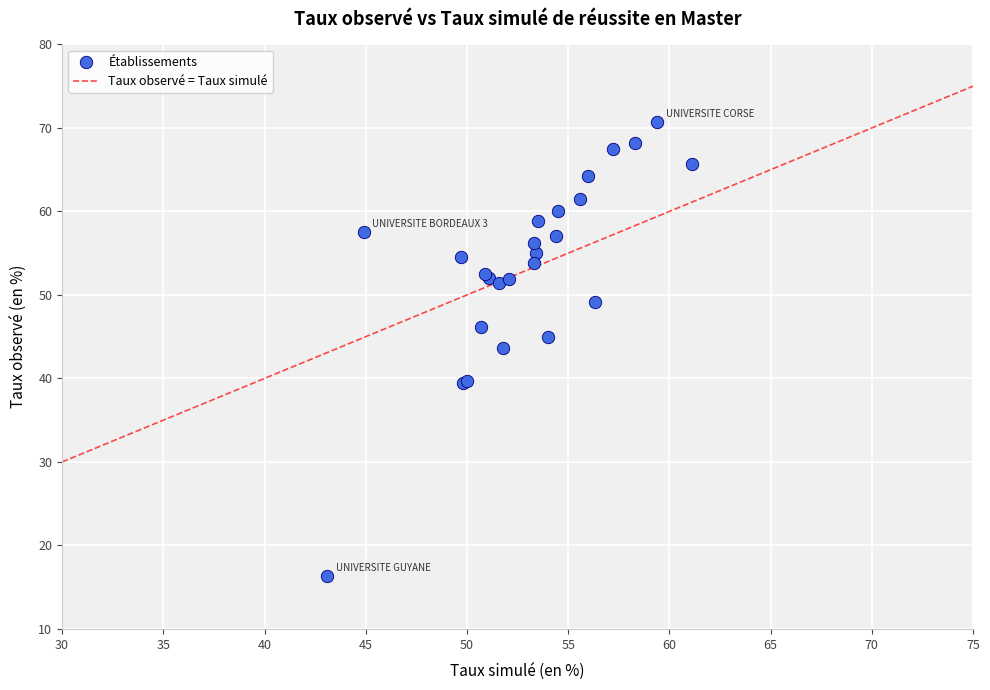

What Y value in the scatter plot is closest to 43?

43.7